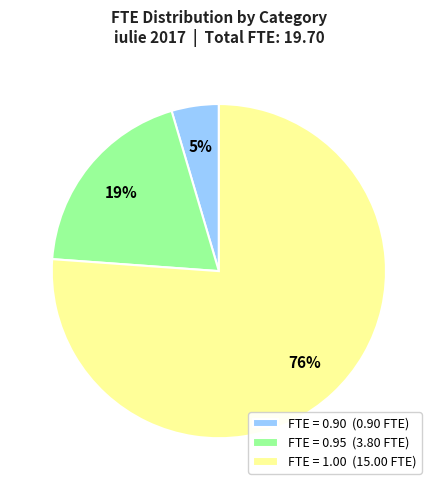

Count the number of slices in the pie.

3